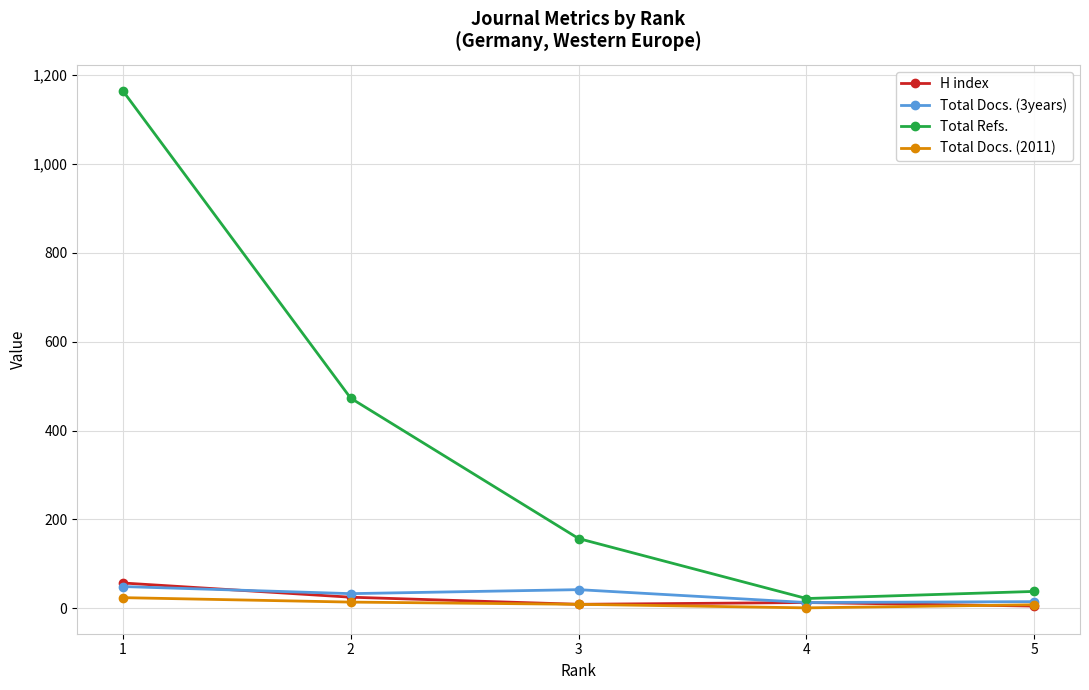

How many interior local valleys does the H index series have?

1